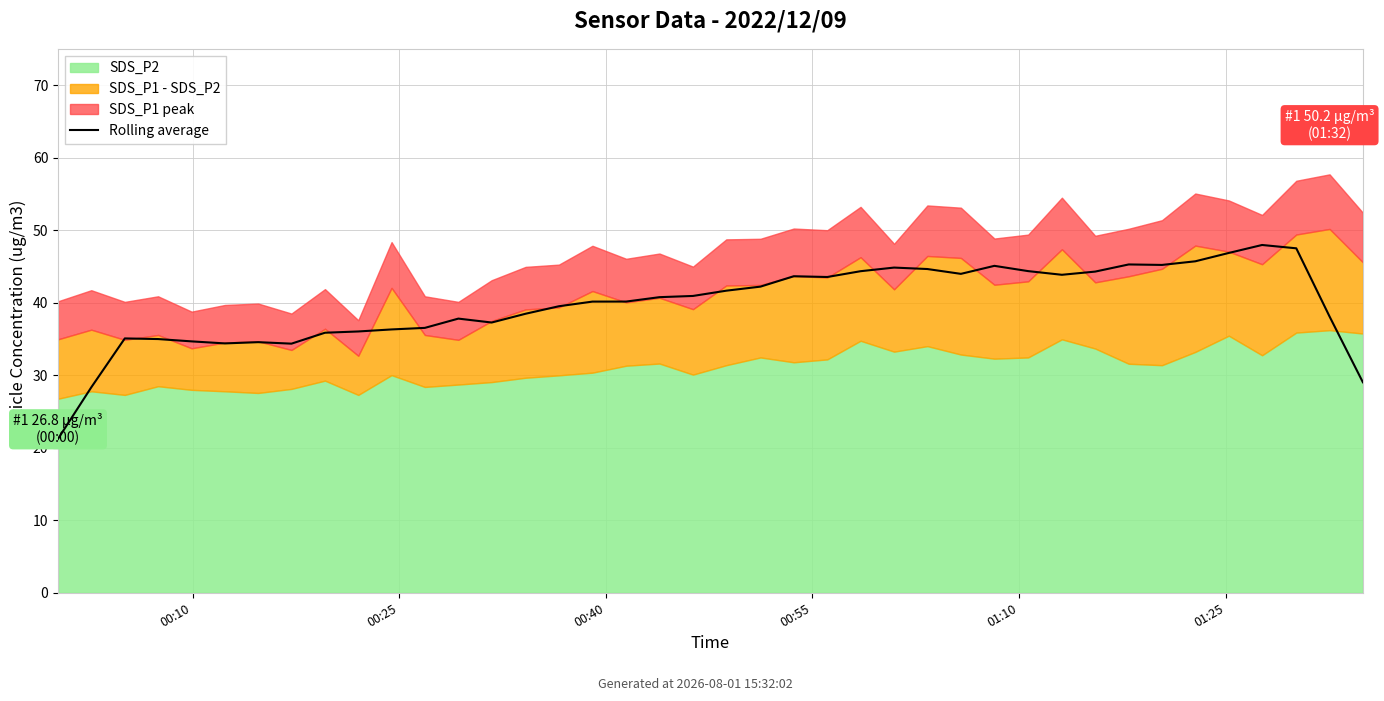

Where does the data first go above 40?

16